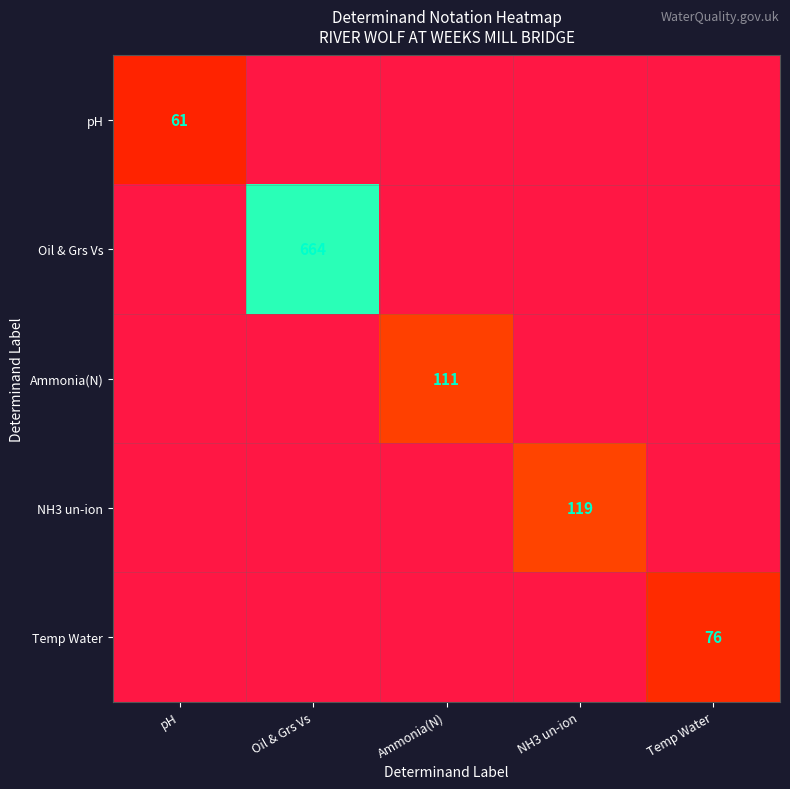

Which has a higher value, Oil & Grs Vs or Temp Water?

Oil & Grs Vs